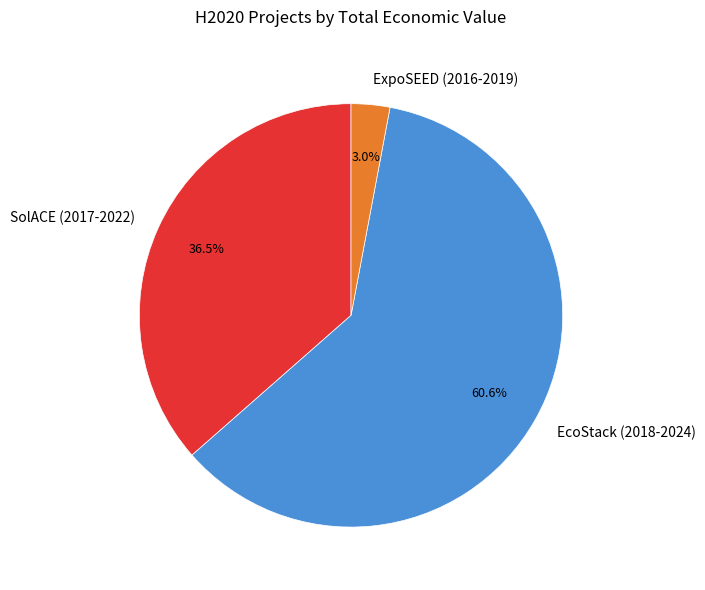

Which has a higher value, SolACE (2017-2022) or EcoStack (2018-2024)?

EcoStack (2018-2024)